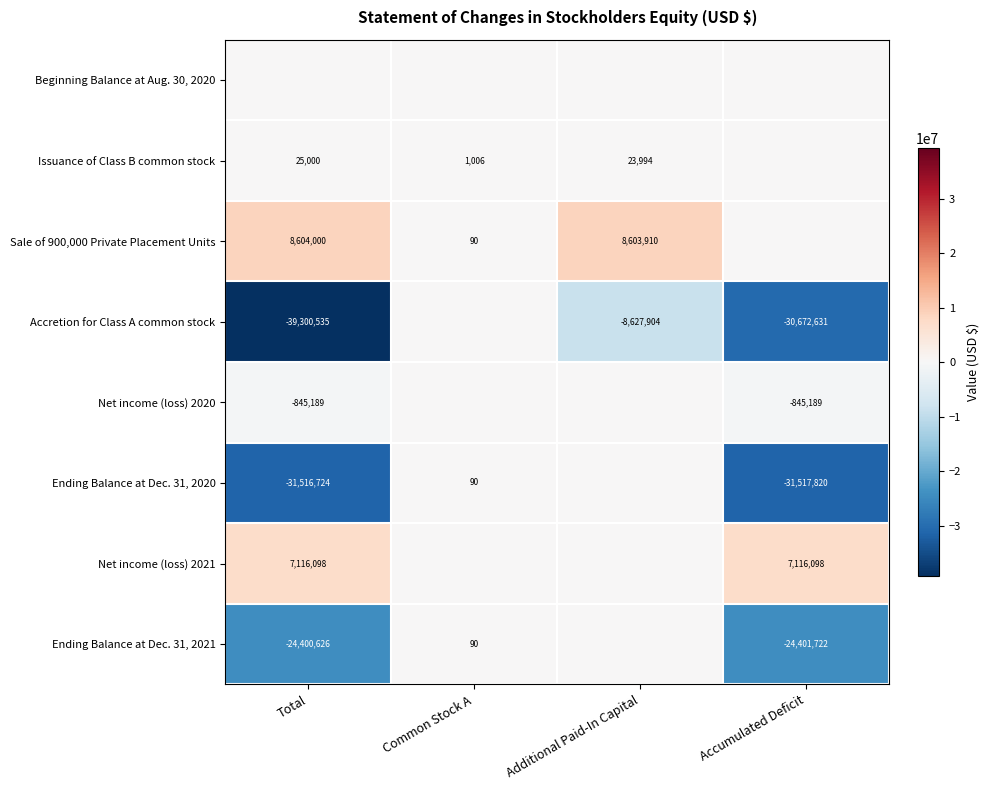

The Net income (loss) 2021 series shows 2427134 at Accumulated Deficit. True or false?

False